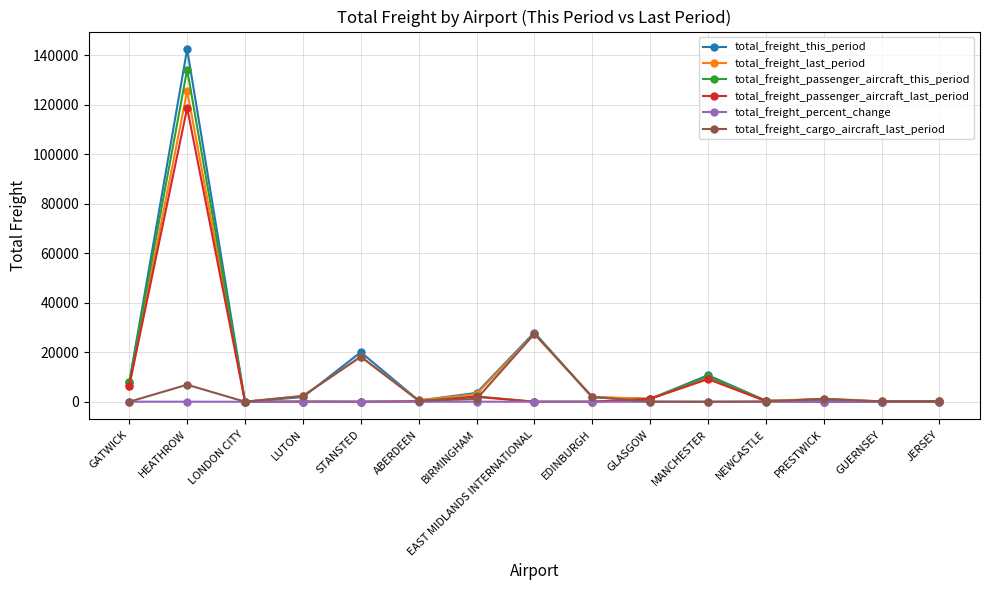

Is this an area chart (filled region under the line)?

No